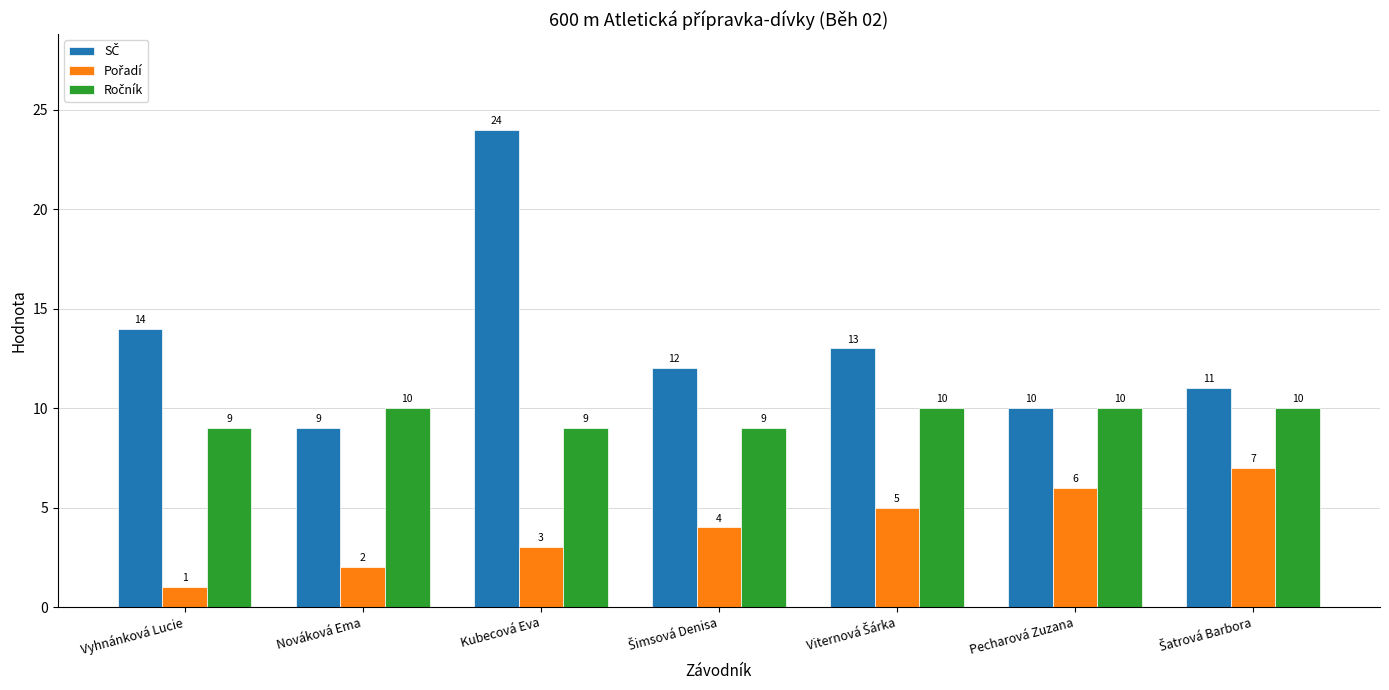

What is the difference between the highest and lowest values at Pecharová Zuzana?

4